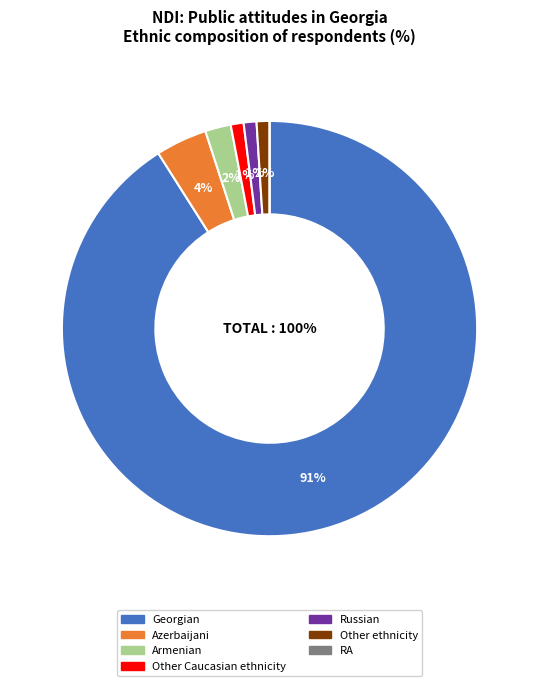

Does Georgian represent more than half of the total?

Yes